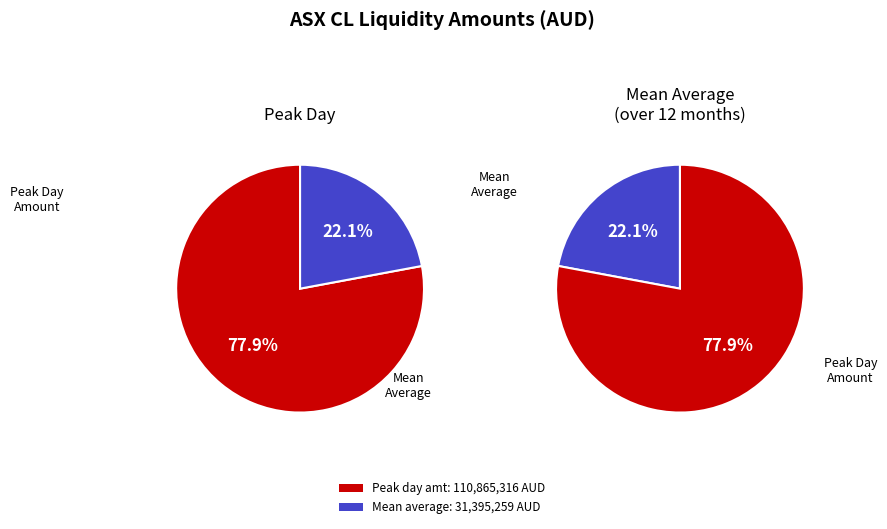

True or false: Mean Average over previous 12 months accounts for 33% of the total.

False